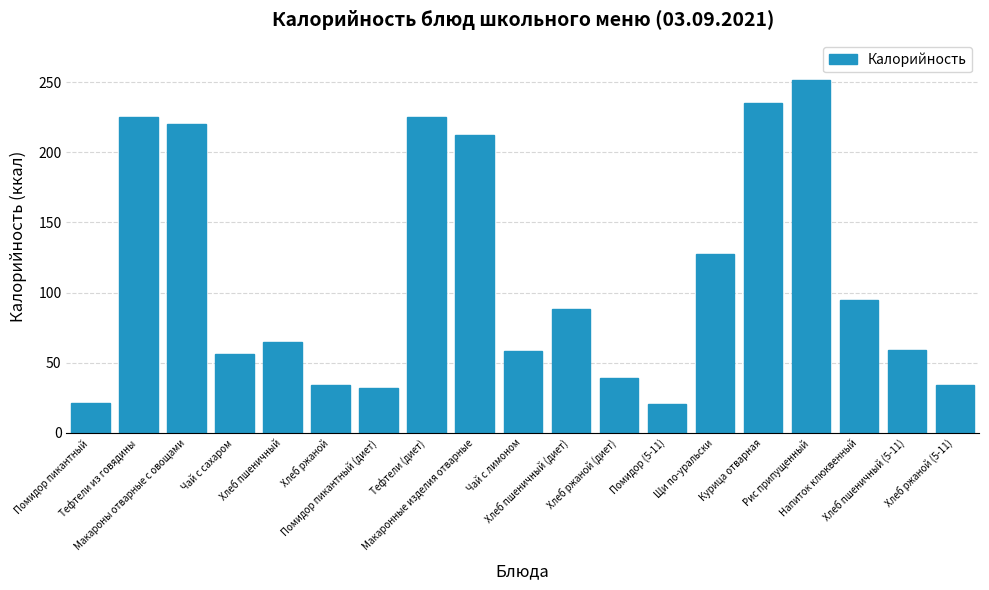

Which has a higher value, Макаронные изделия отварные or Хлеб пшеничный (диет)?

Макаронные изделия отварные